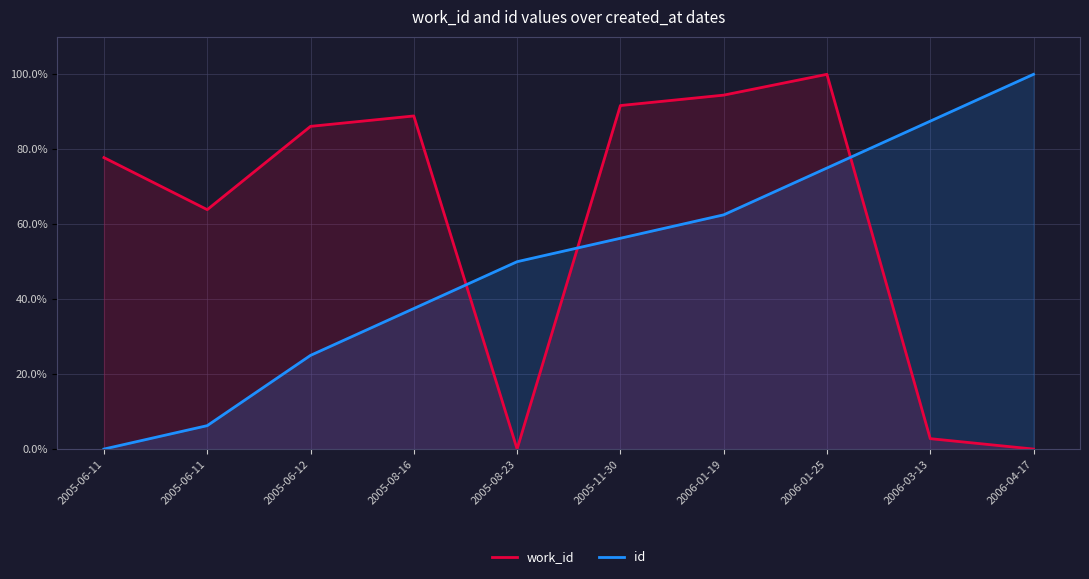

How many positive values does the work_id series have?

8